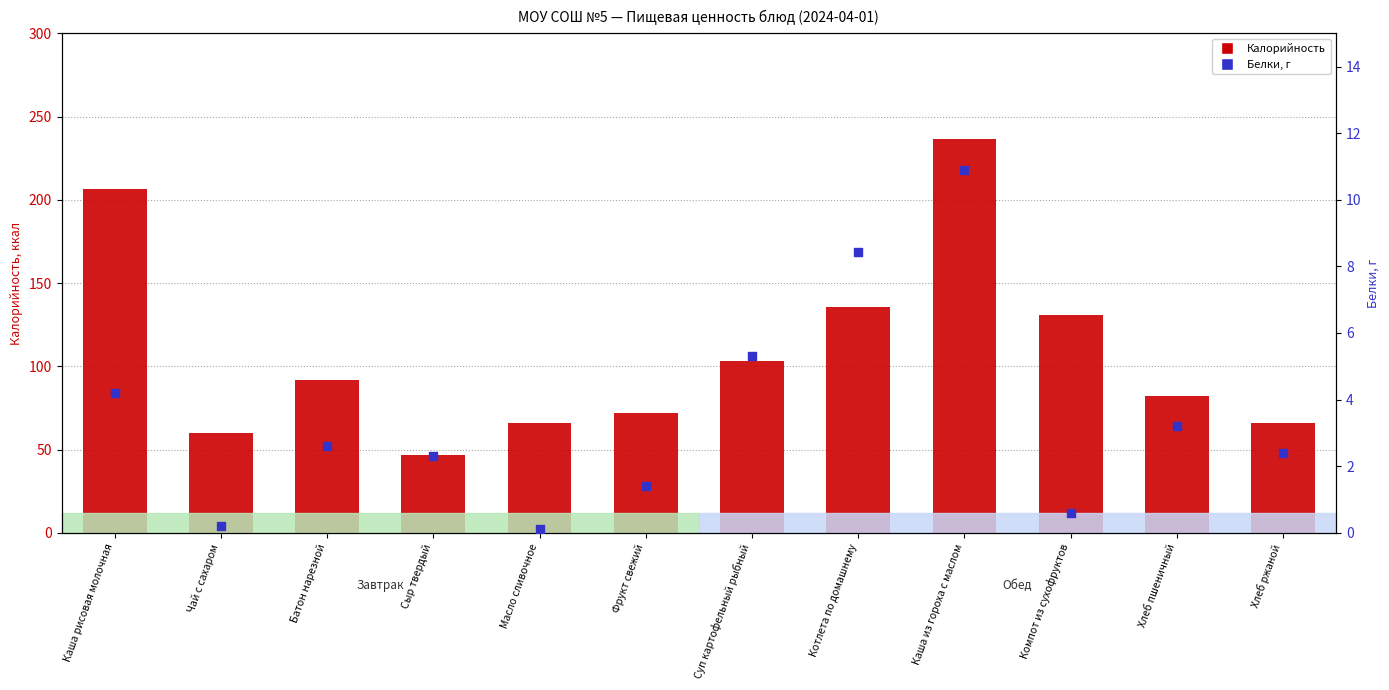

Which series reaches the minimum Y coordinate?

Белки